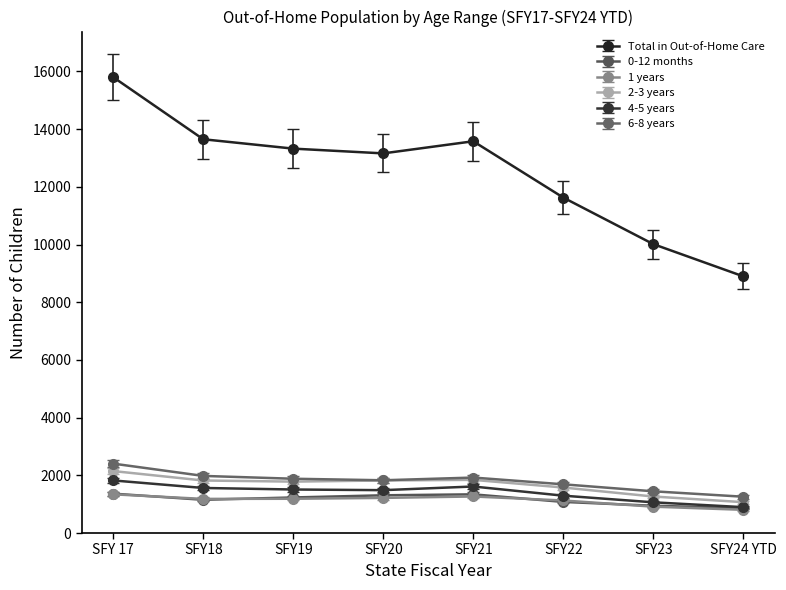

In 1 years, how many points are lower than both neighbors (excluding endpoints)?

1